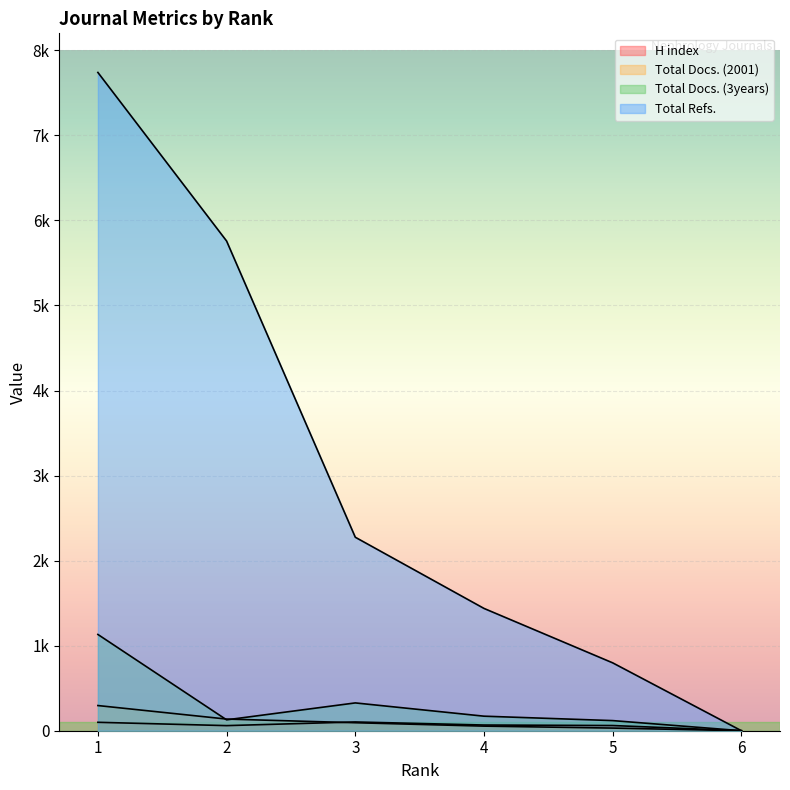

What is the average value of the H index series?

65